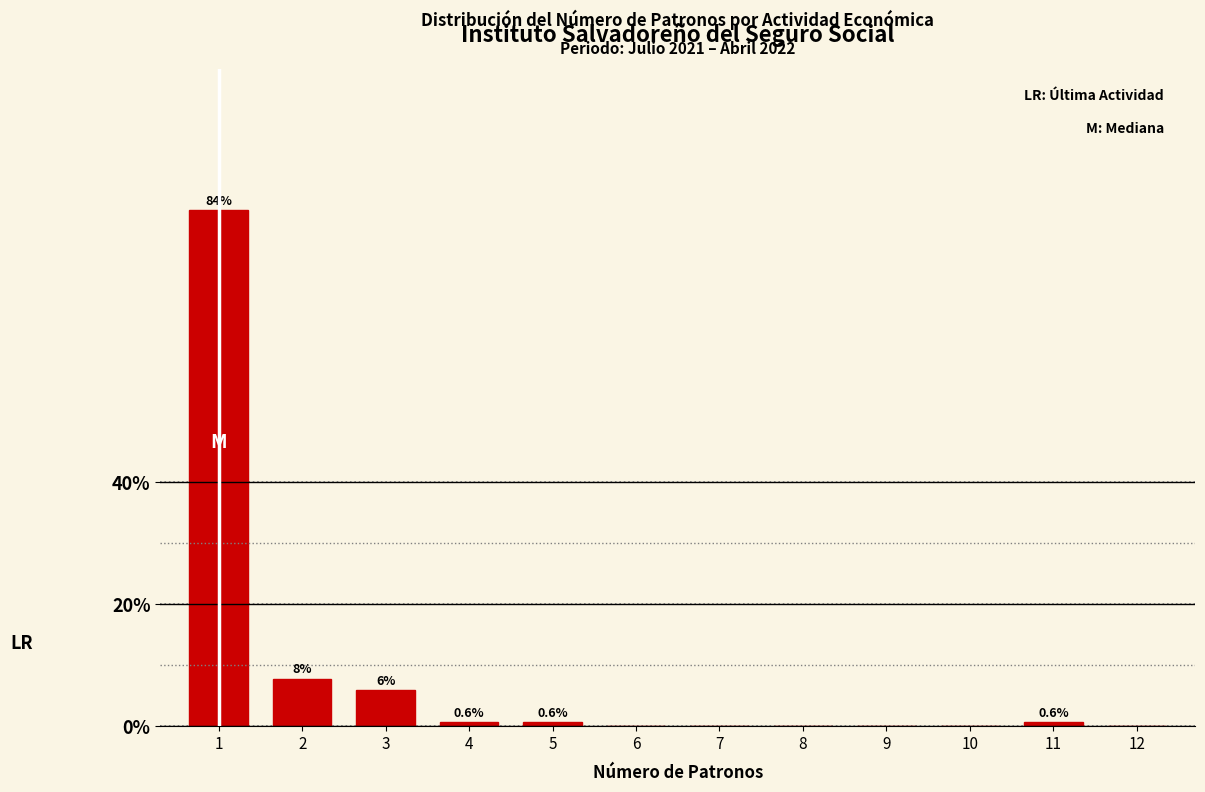

The chart shows a value of -34.2 at 12. True or false?

False